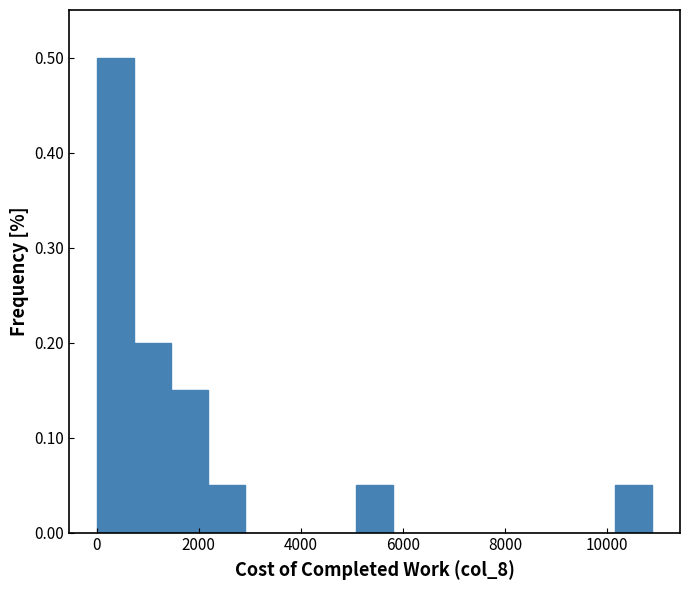

Around what value on the x-axis is the tallest bar? Give the approximate position of its centre, as read against the axis.

400